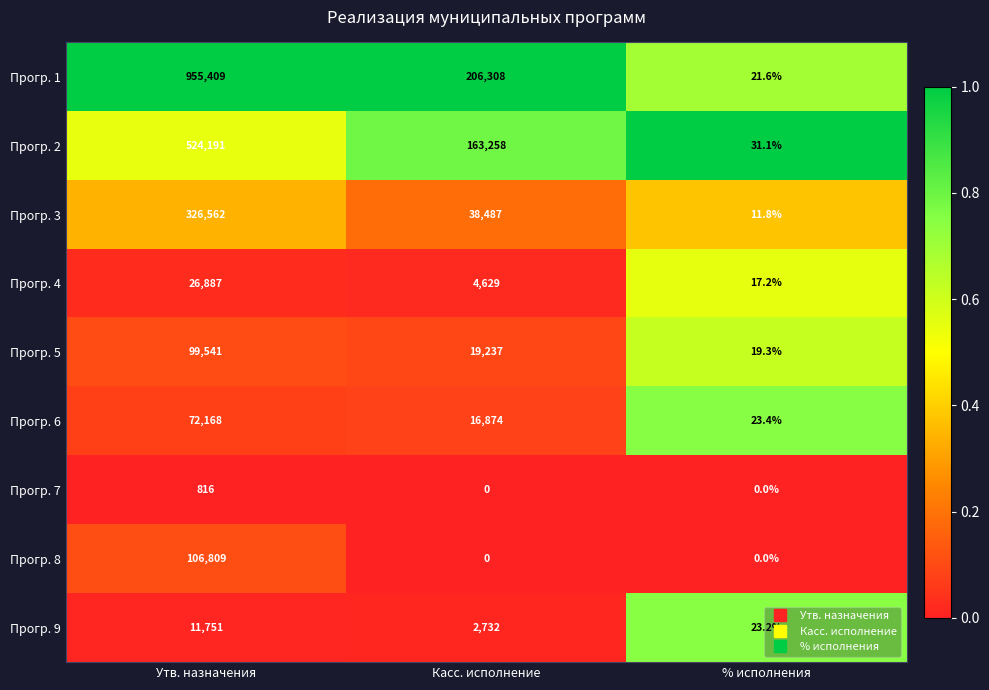

At which label does Прогр. 4 reach its minimum?

% исполнения